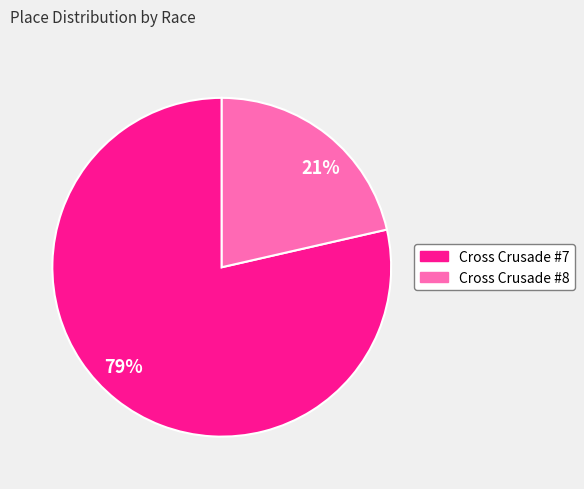

Which has a higher value, 21% or 79%?

79%